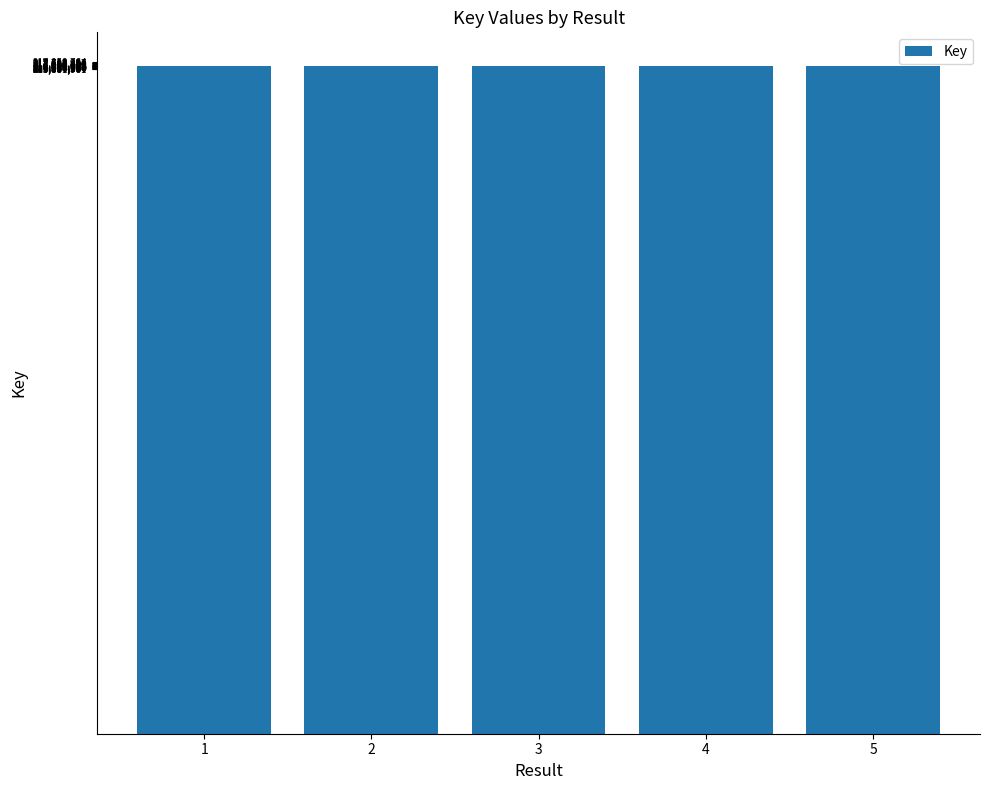

What is the maximum value shown in the chart?

216774890